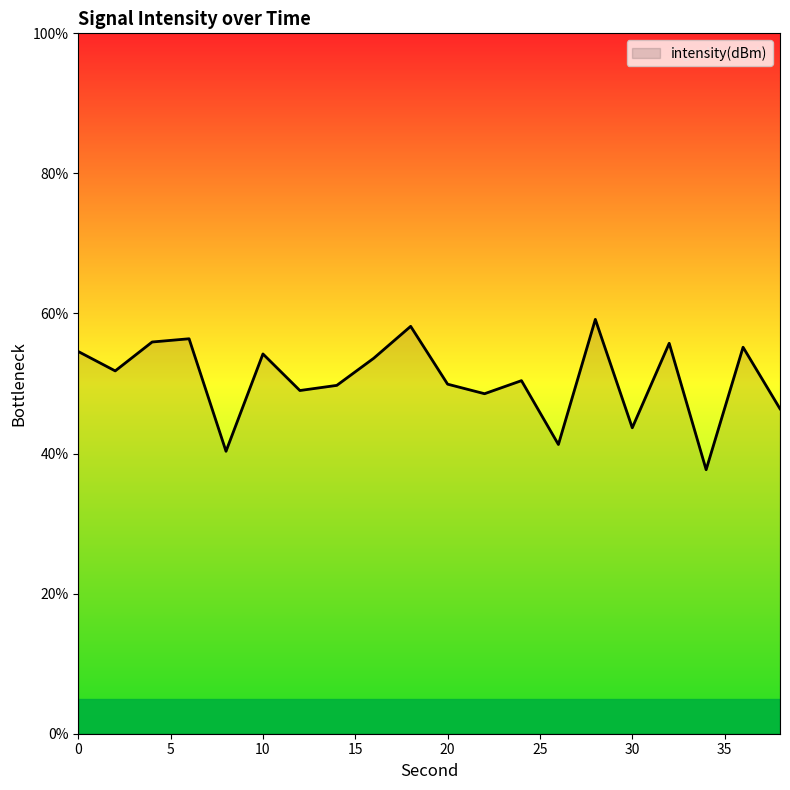

What is the greatest value displayed?

59.2